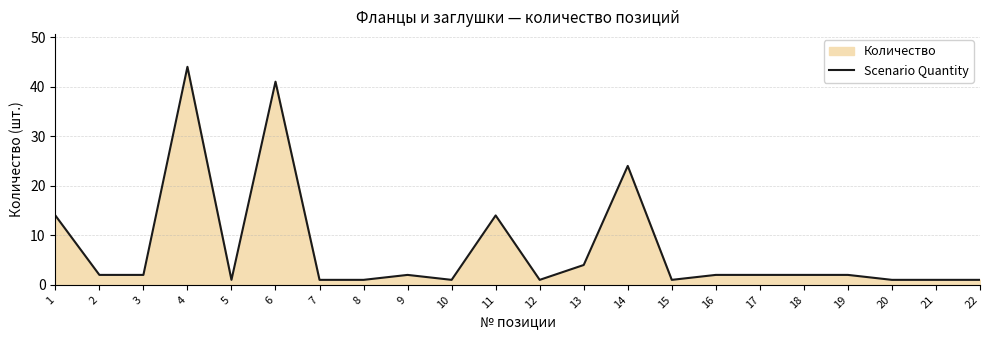

What is the average value?

7